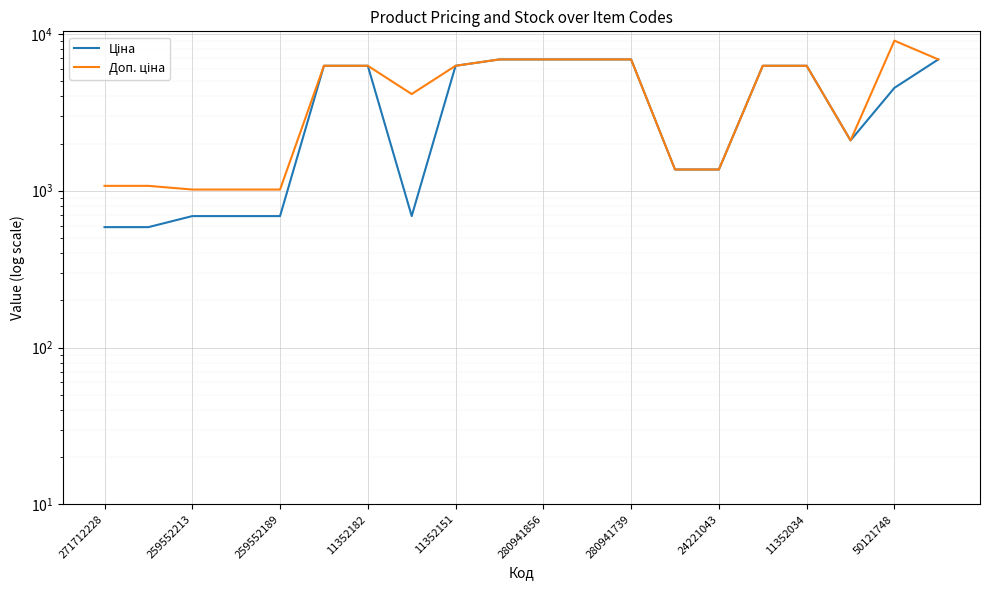

Where do Доп. ціна and Ціна first cross each other?

17 and 18